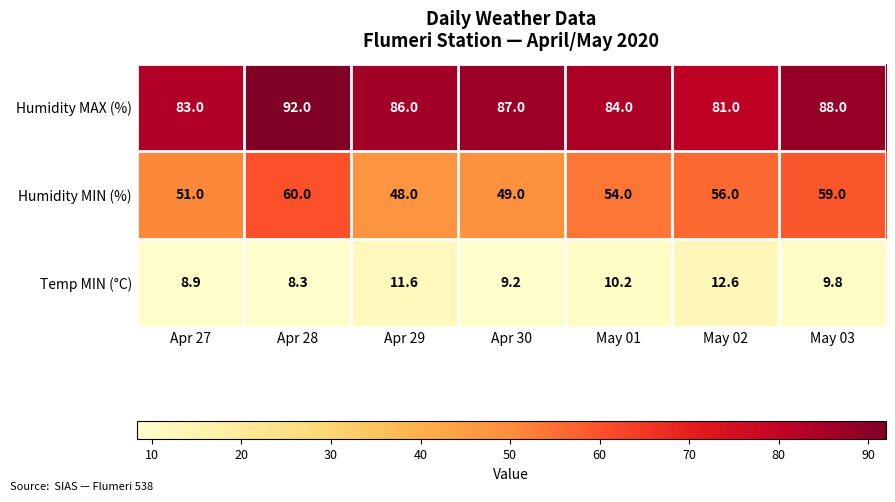

Between May 01 and May 03, which series saw the biggest shift?

Humidity MIN (%)